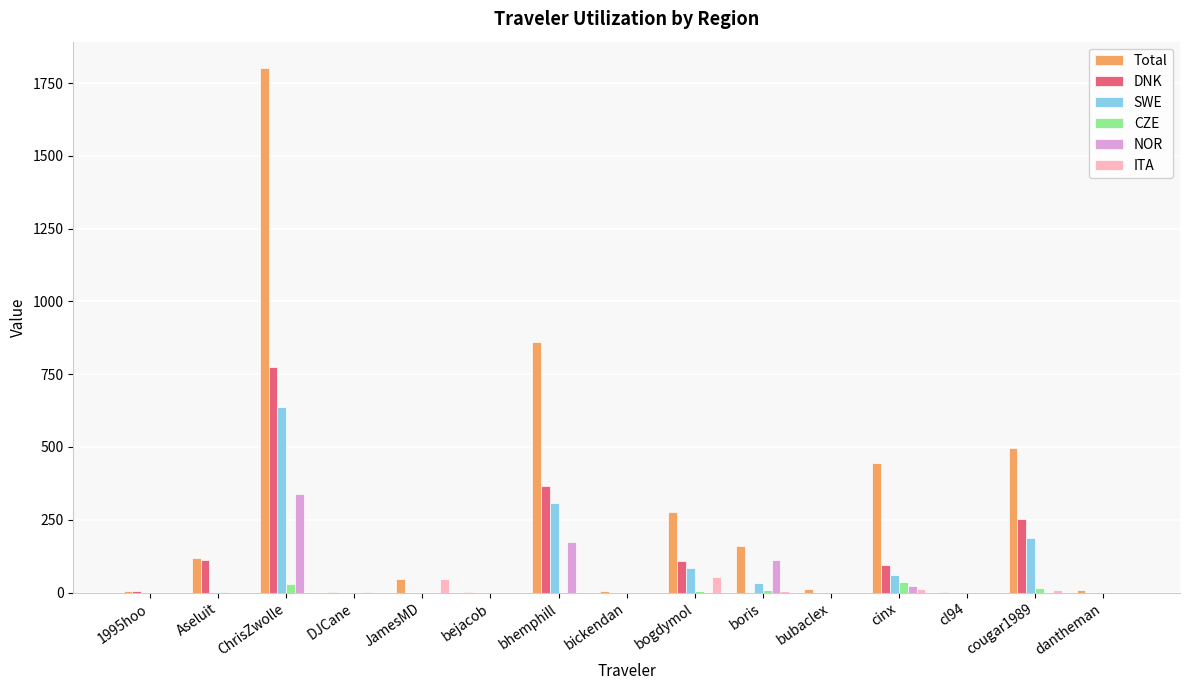

Which label corresponds to the largest value in the chart?

ChrisZwolle